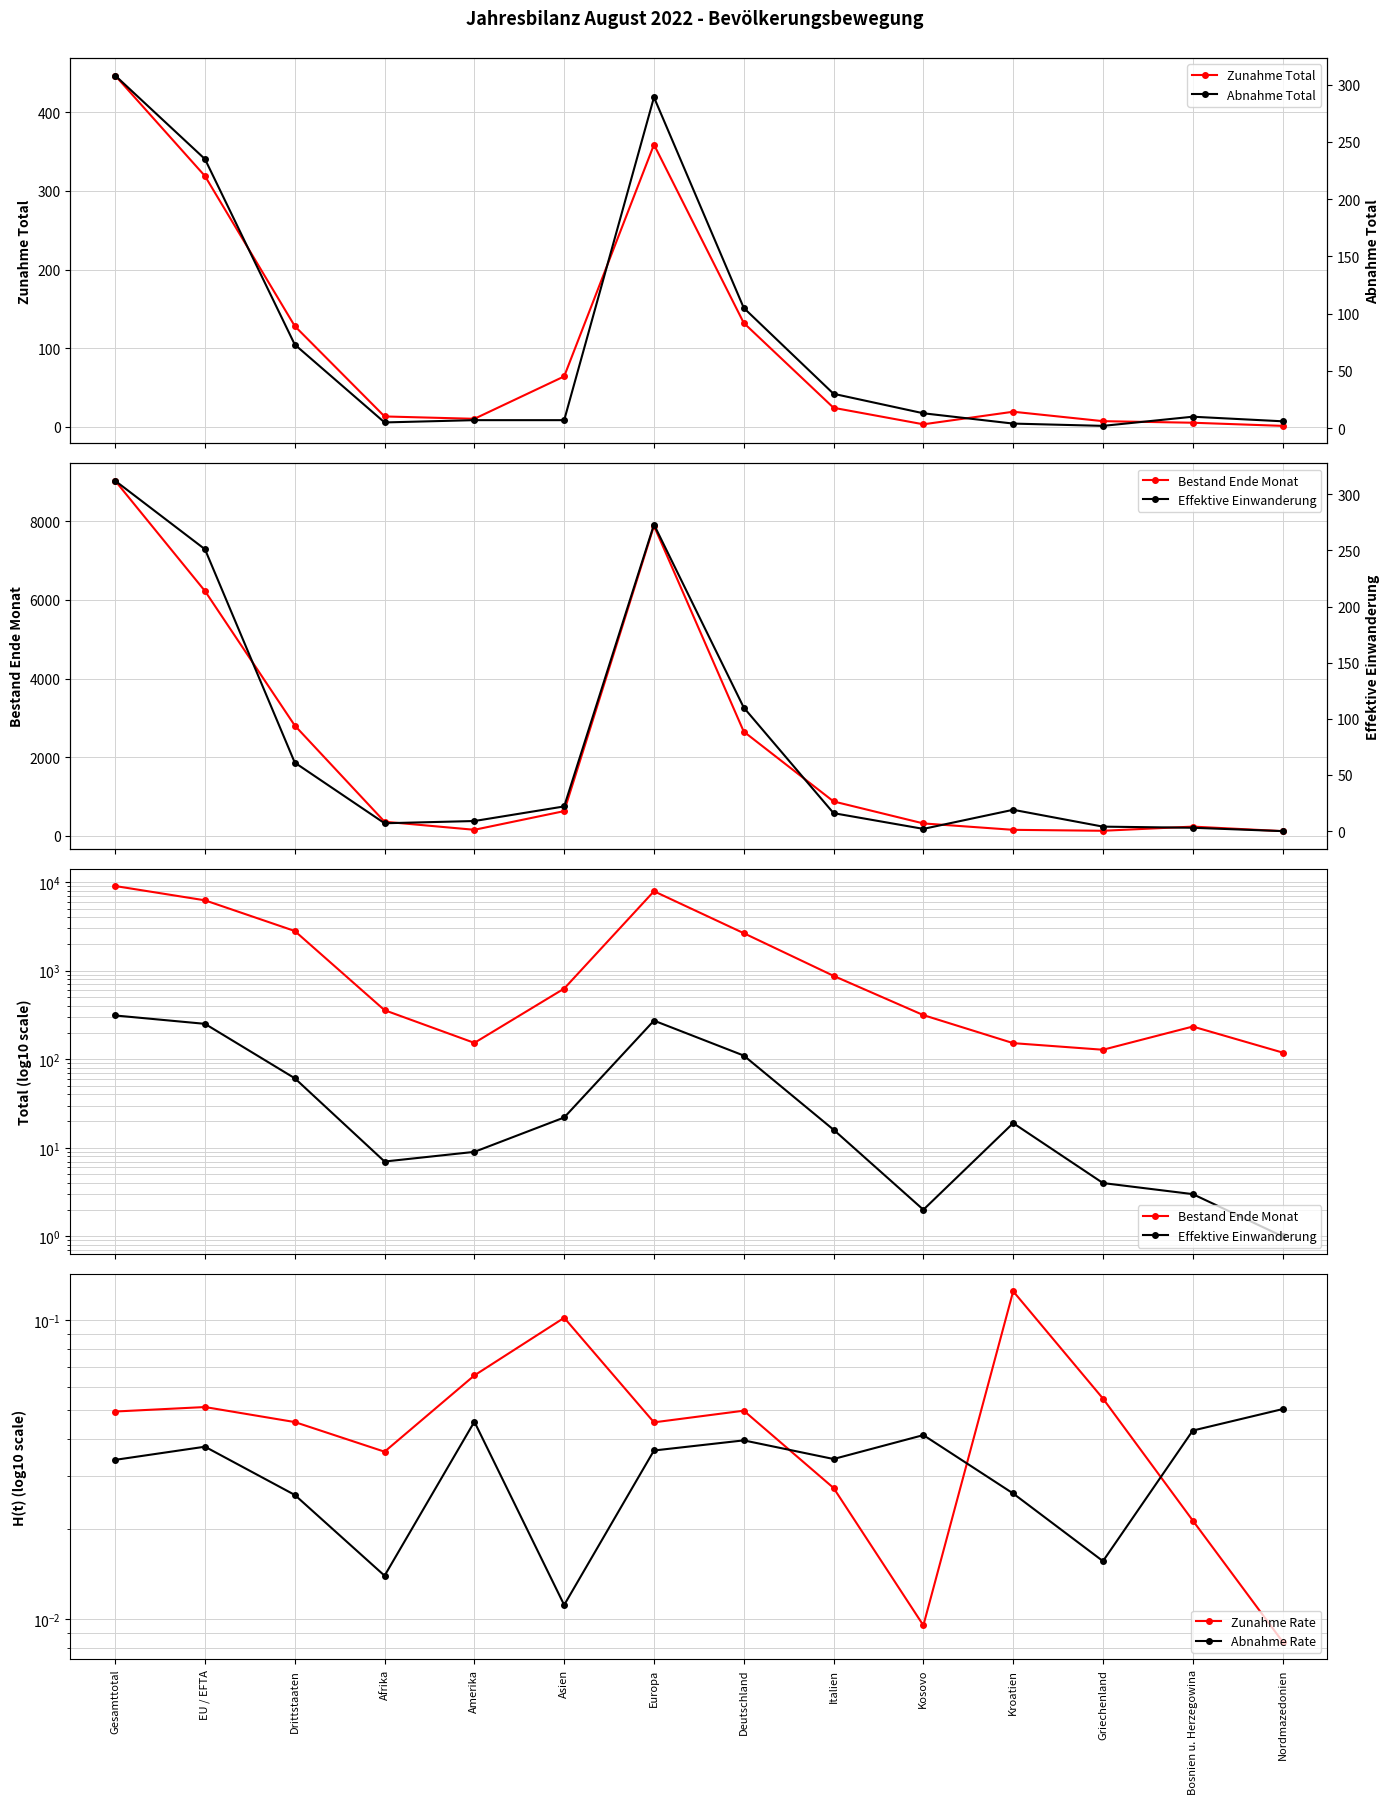

Between Asien and Europa, which is larger?

Europa